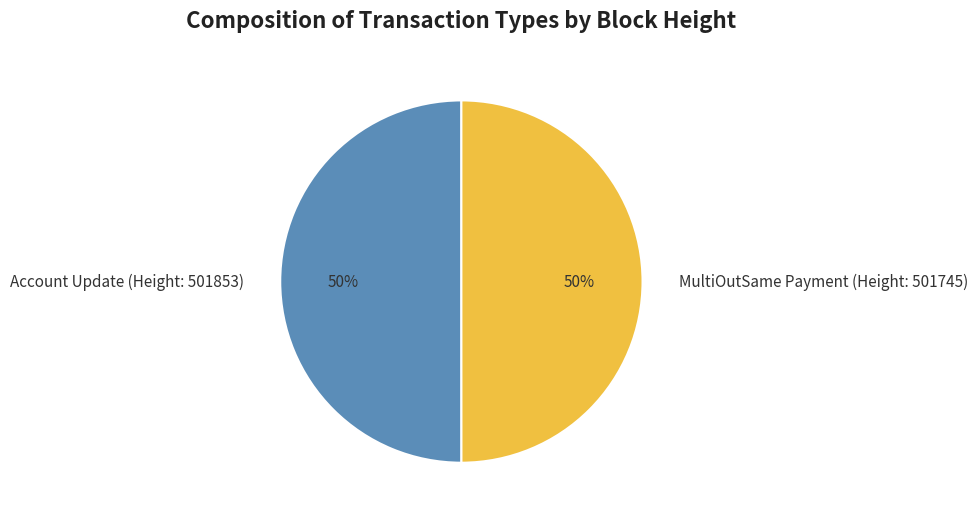

To the nearest percent, what percentage of the pie is MultiOutSame Payment (Height: 501745)?

50%